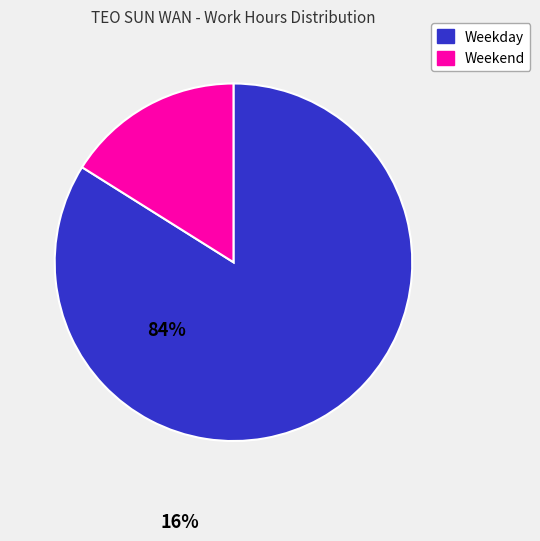

Do Weekday and Weekend together represent more than half of the pie?

Yes